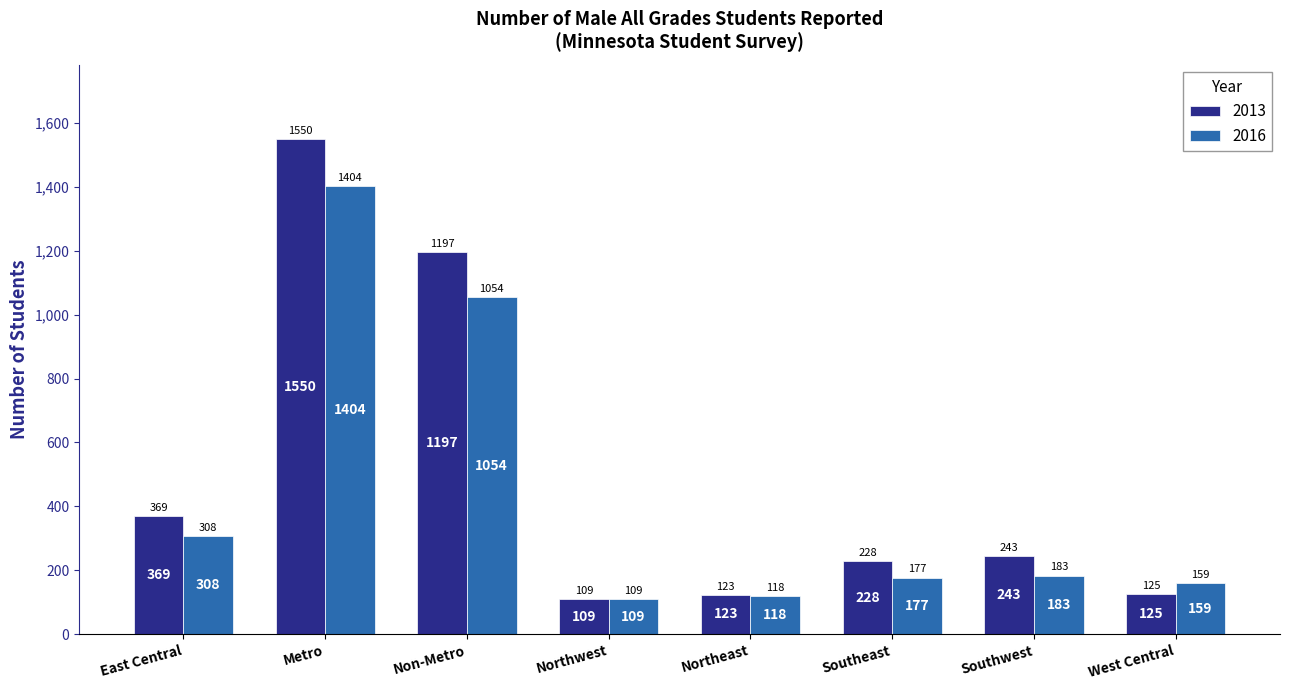

Which series has the largest total across all categories?

2013